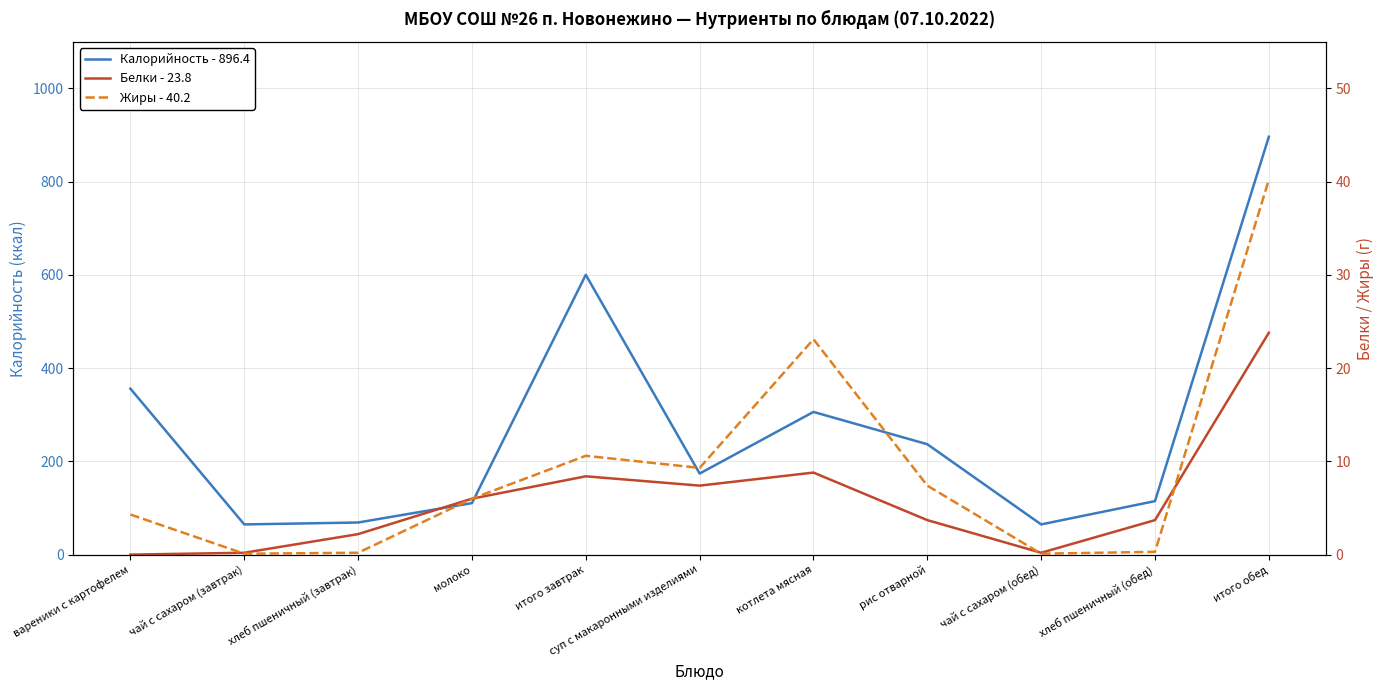

In Белки - 23.8, how many points are lower than both neighbors (excluding endpoints)?

2